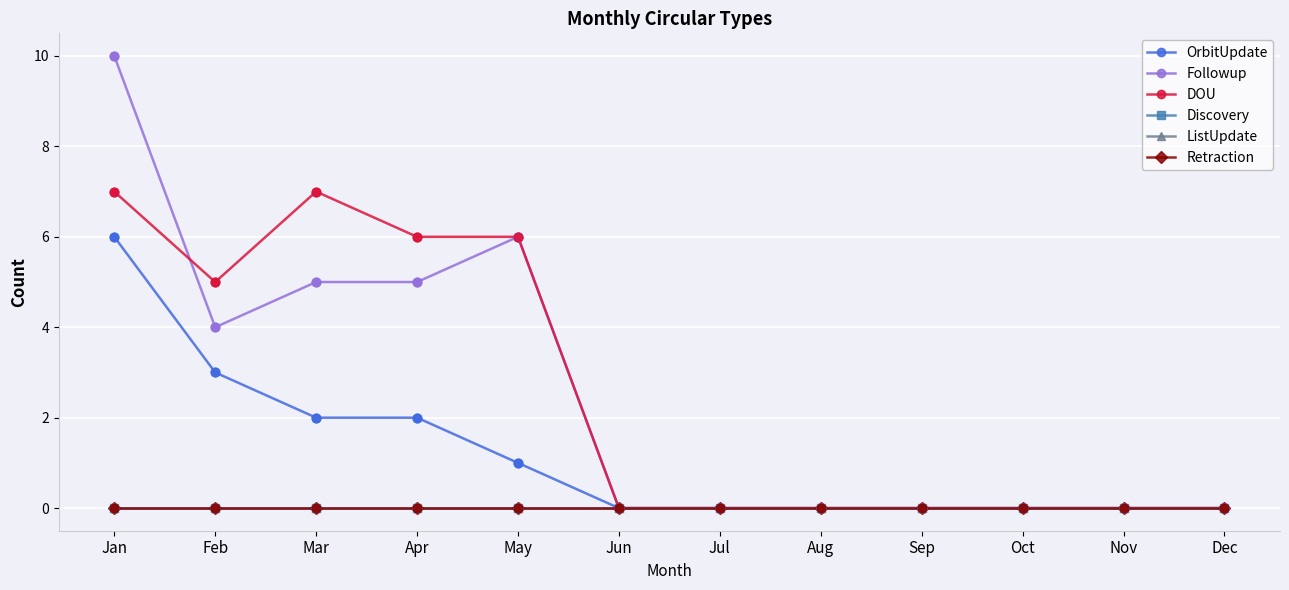

Which series has the largest total across all categories?

DOU